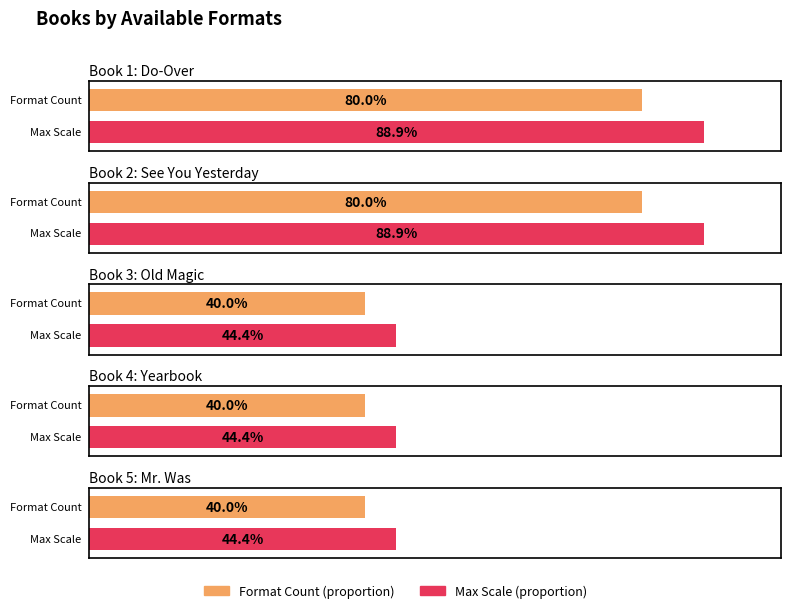

What is the change in value from See You Yesterday to Mr. Was?

-2